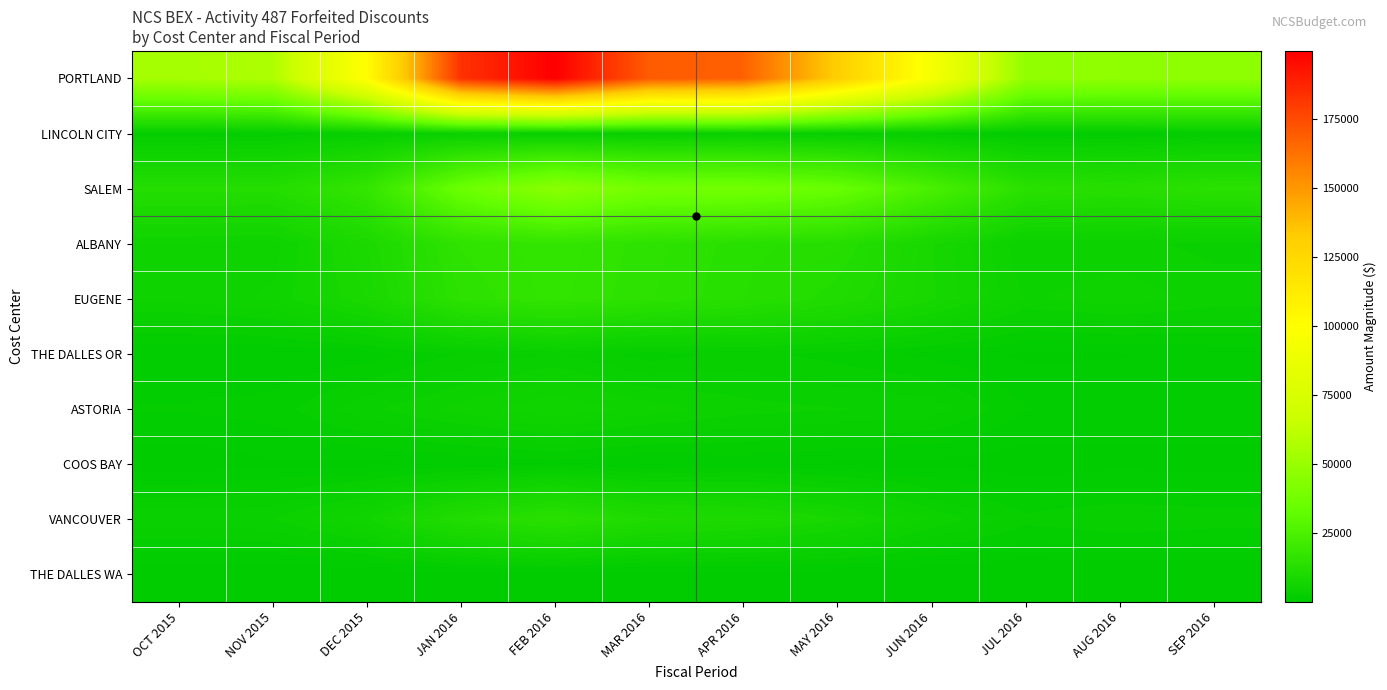

What is the difference between the highest and lowest values at SEP 2016?

46367.7